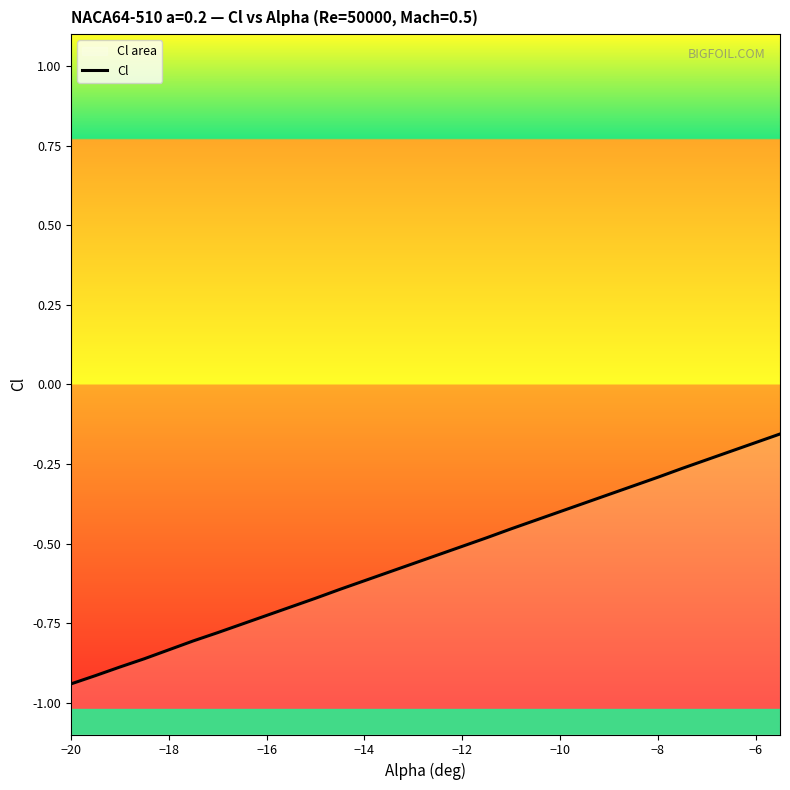

How many lines are shown in the chart?

1